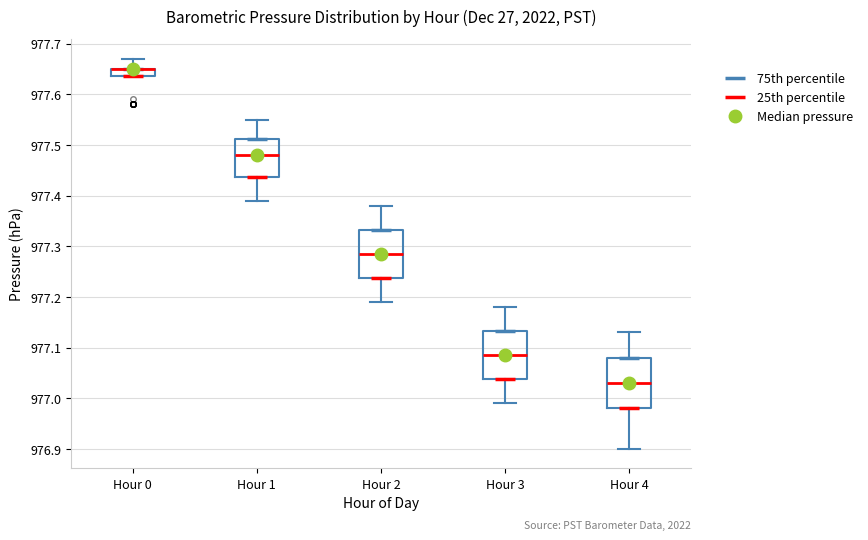

Where does the lower whisker of the box for Hour 2 end on the y-axis? The values are not printed on the chart, so give them approximately, as read against the axis.

977.19